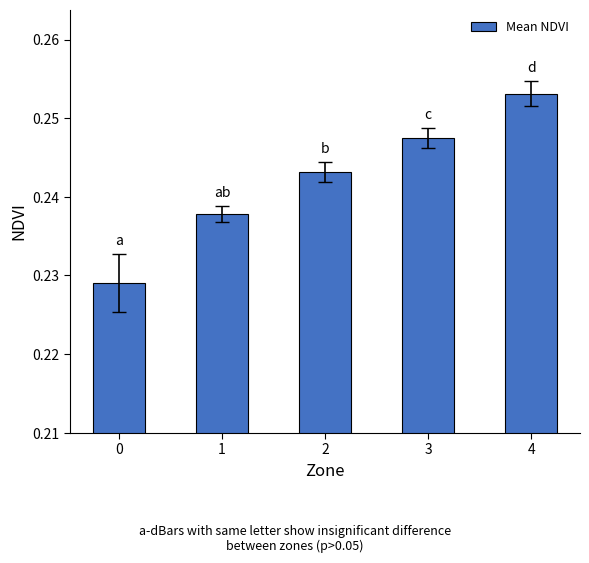

At which category does the chart reach its peak across all series?

4